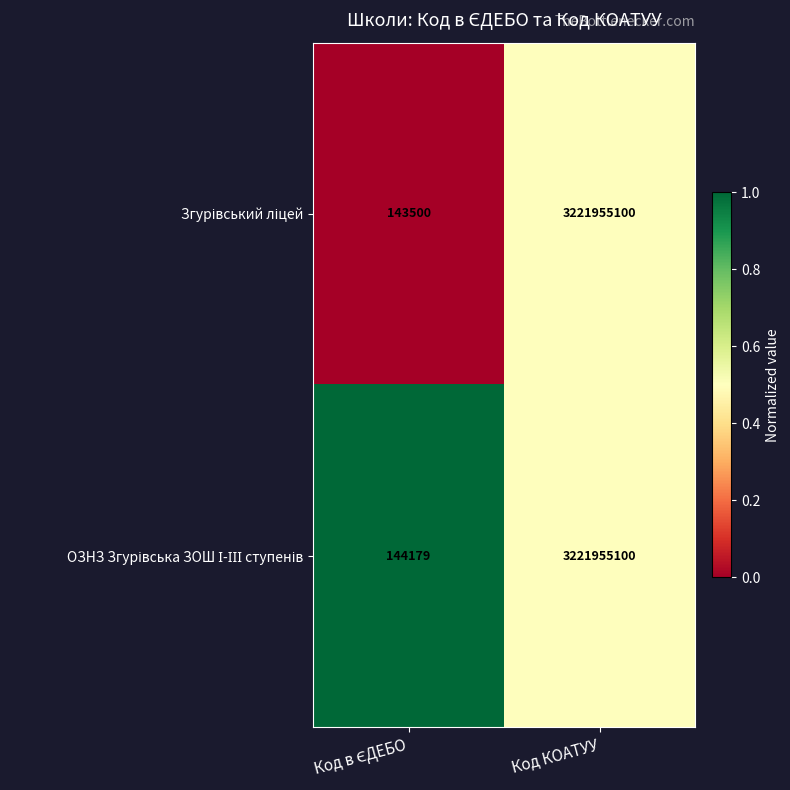

At which category is the sum across all series the highest?

Код КОАТУУ